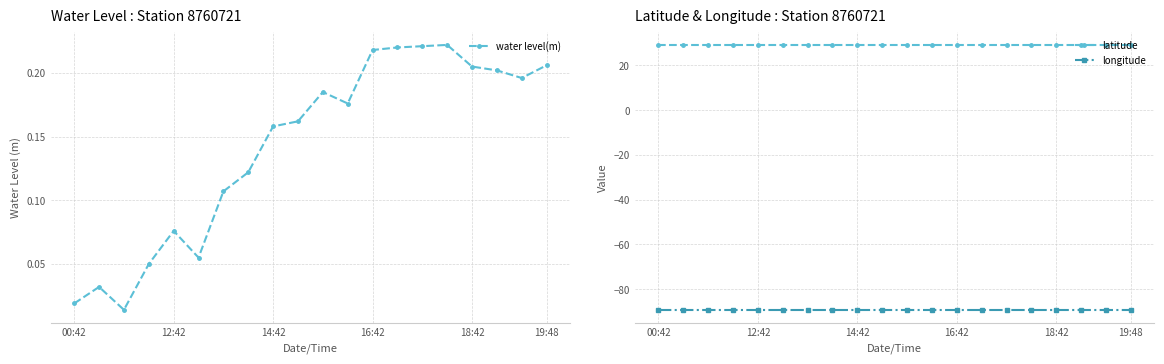

What is the minimum value for longitude?

-89.3